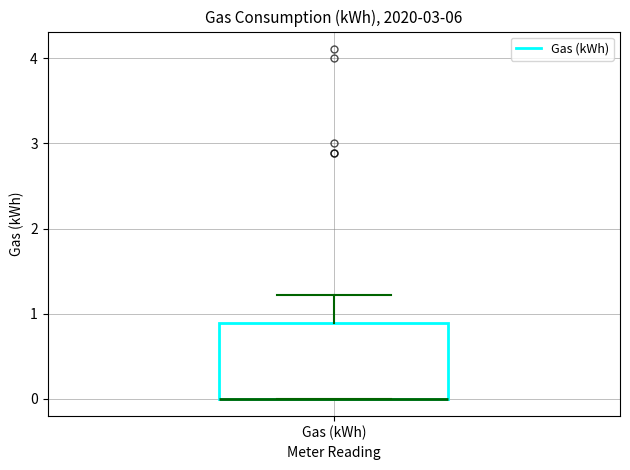

Read this box plot against the y-axis: the position of the median line, the range covered by the box, and the ends of both whiskers. The values are not printed on the chart, so give them approximately, as read against the axis.

median 0.0 (drawn on the box's lower edge), box 0.0 to 0.9, whiskers 0.0 to 1.2